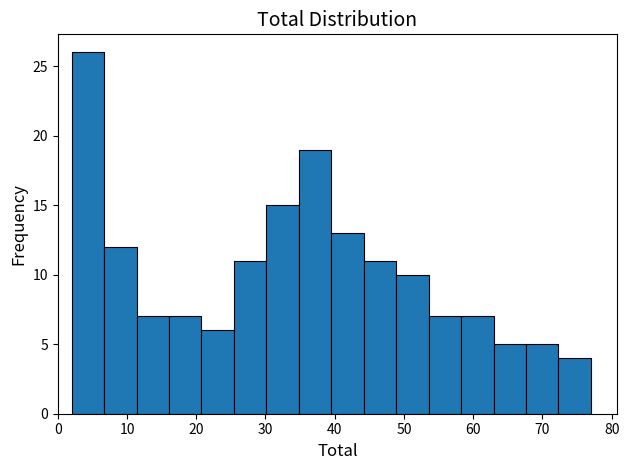

What is the height of the bar covering 68 to 72 on the x-axis? Neither the bar edges nor the heights are printed on the chart, so give them approximately, as read against the axes.

5